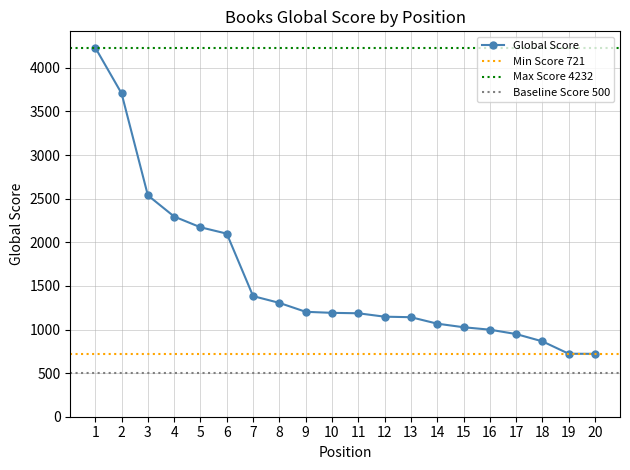

What is the change in value from 9 to 17?

-255